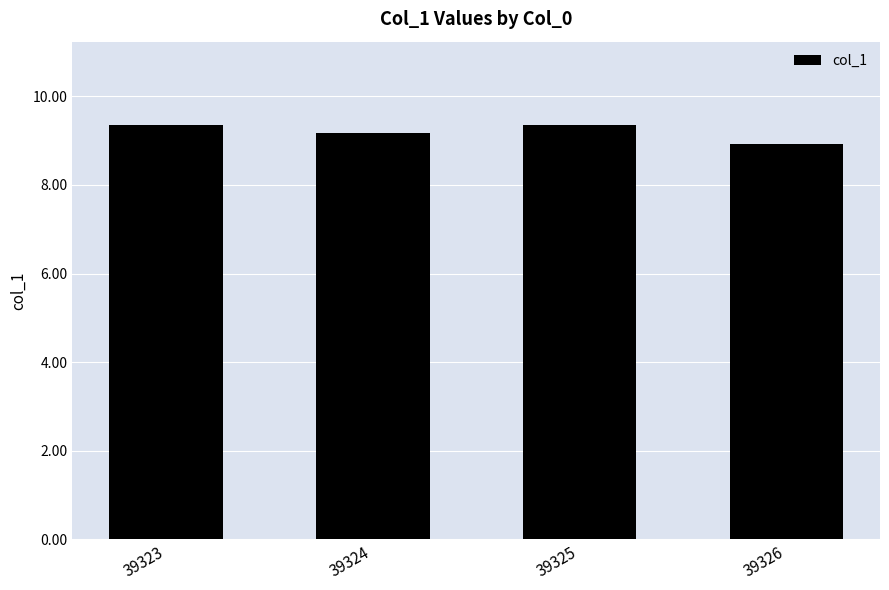

What is the value of the 4th bar from the left?

8.9